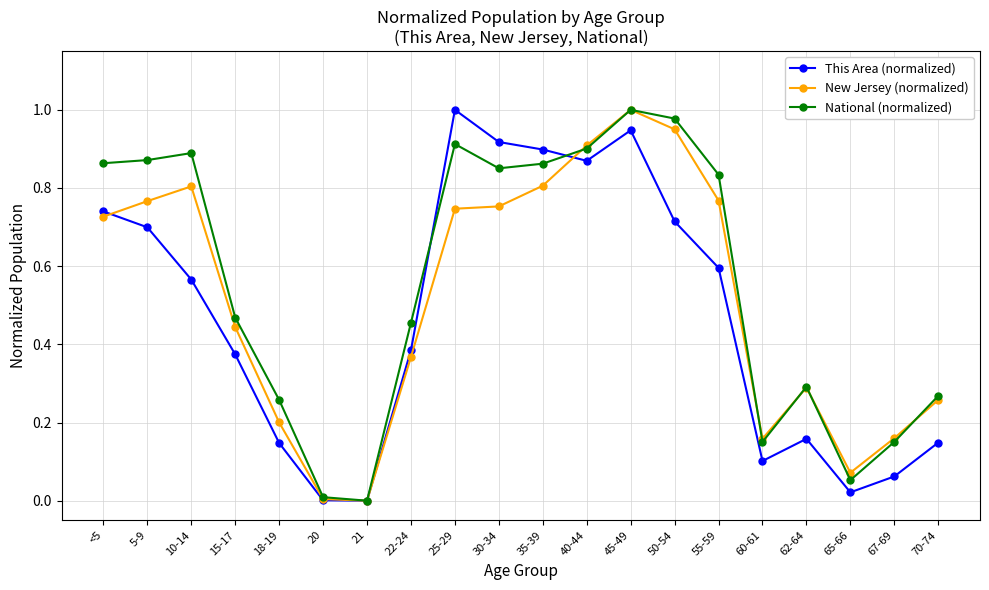

What position from the left is 30-34?

10